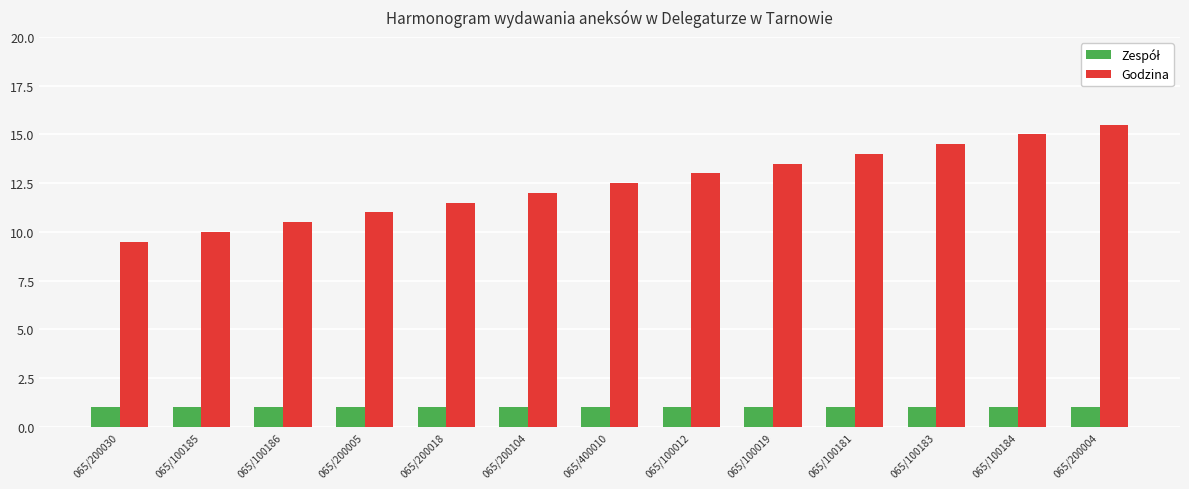

What is the total value across all series at 065/200005?

12.0